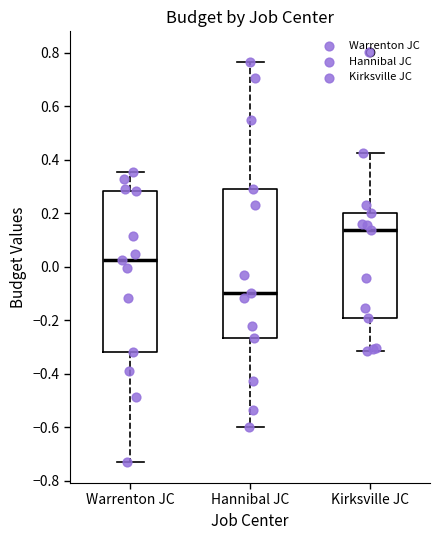

Where does the lower whisker of the box for Warrenton JC end on the y-axis? The values are not printed on the chart, so give them approximately, as read against the axis.

-0.74